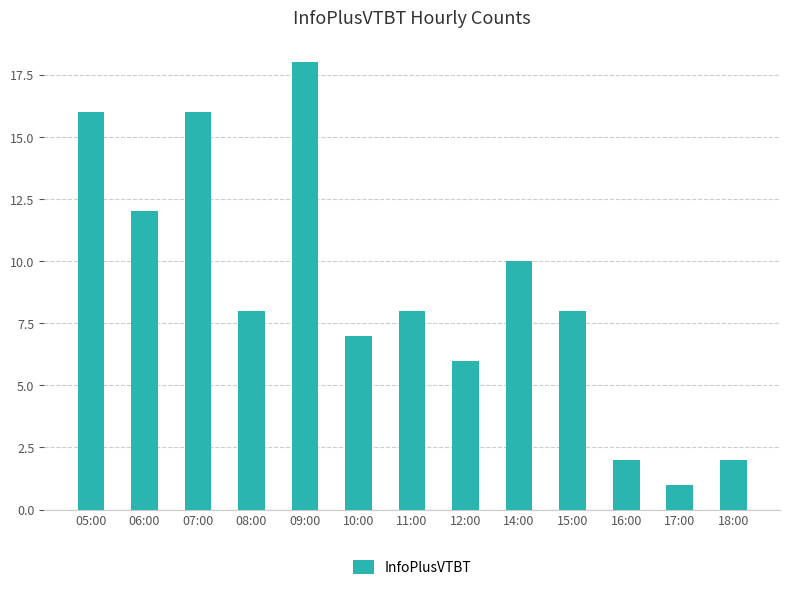

The value at 17:00 is 2. True or false?

False